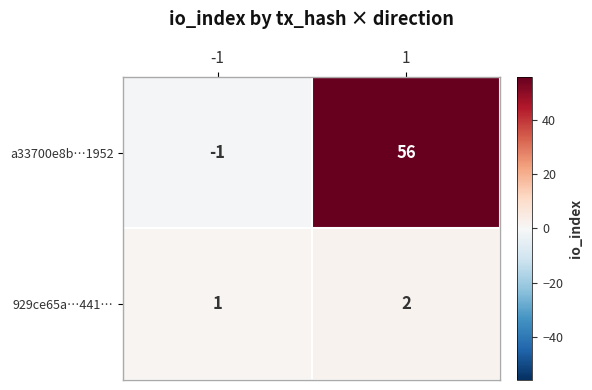

True or false: 929ce65a…441… has a value of 1 at 1.

False